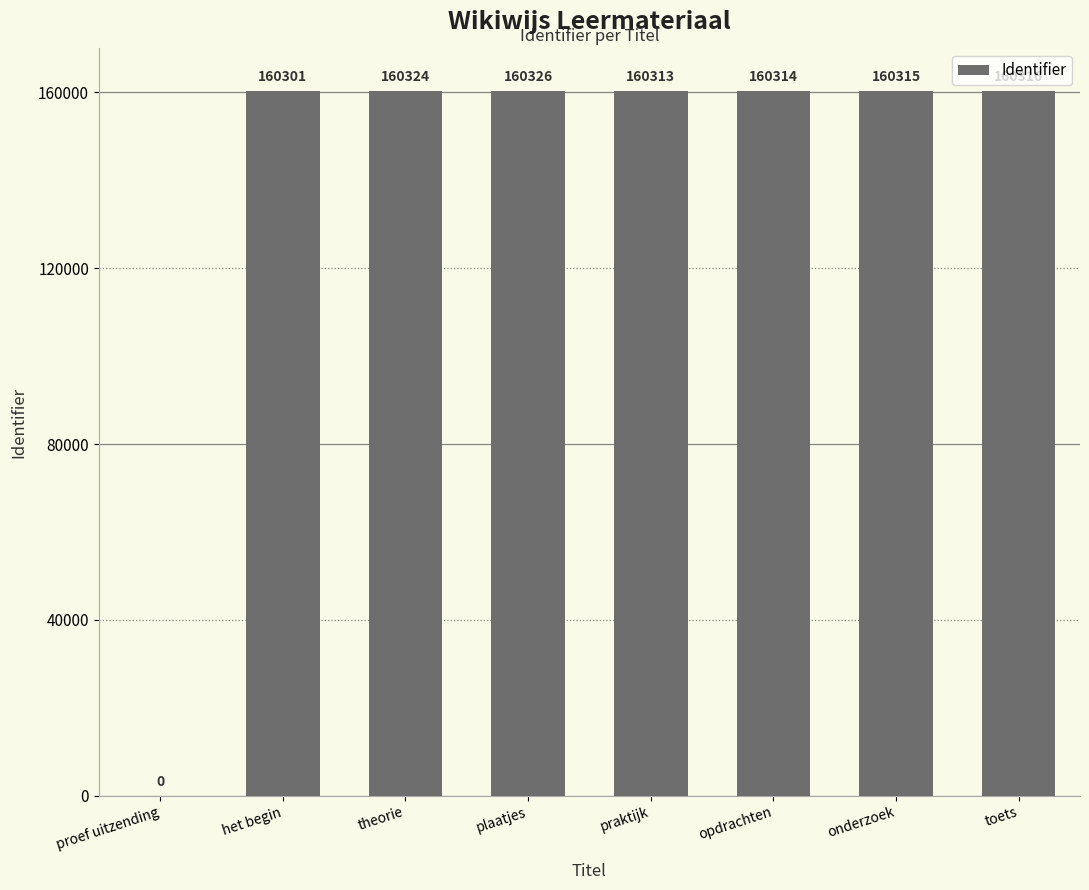

What is the sum of the values at plaatjes and proef uitzending?

160326